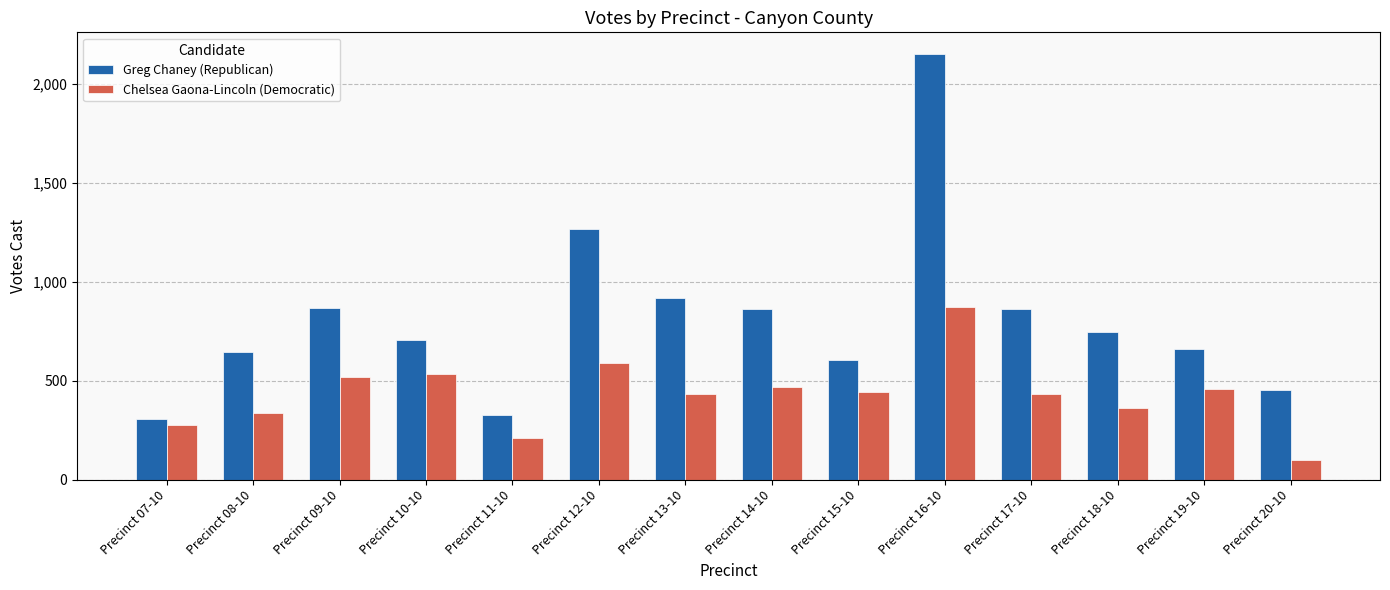

What position from the right is Precinct 07-10?

14